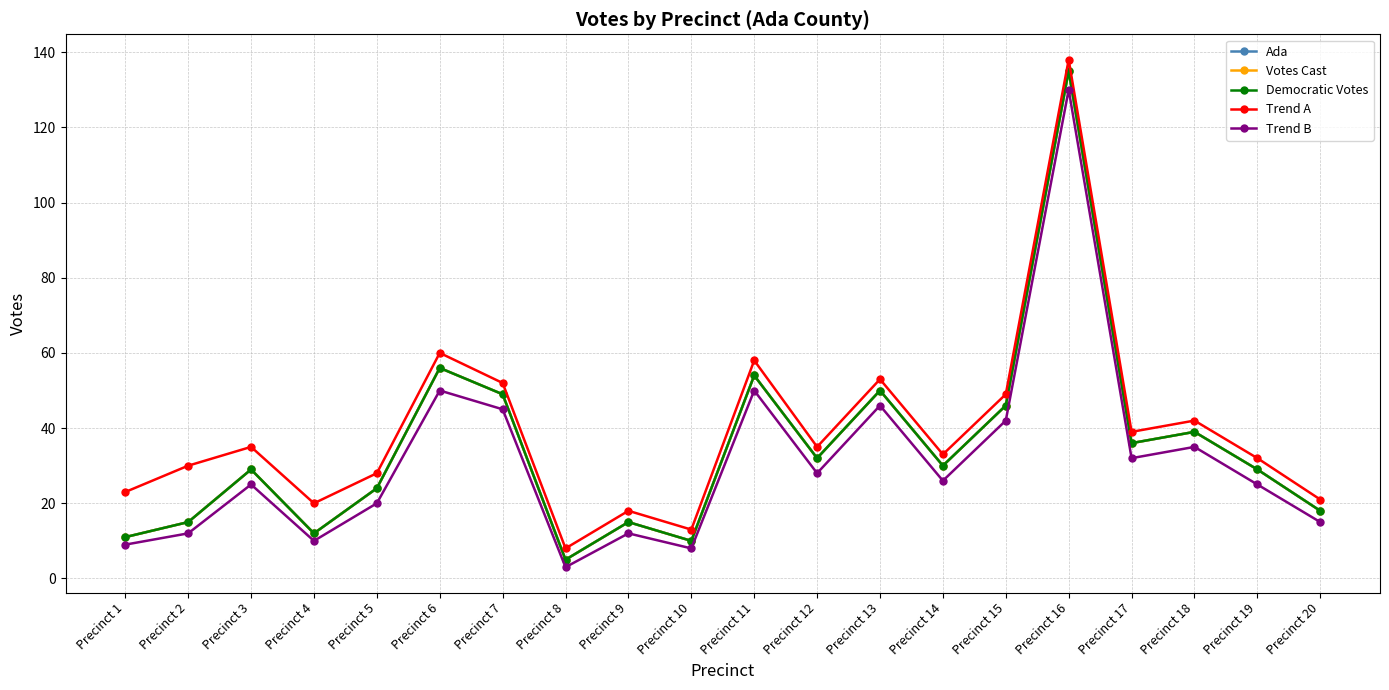

Is this an area chart (filled region under the line)?

No